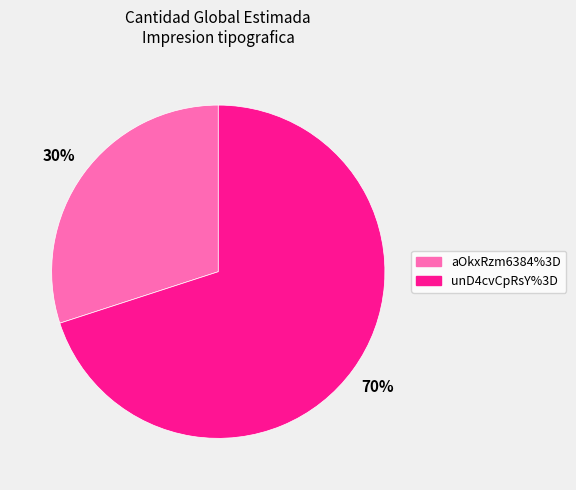

Rank the categories by value from lowest to highest.

aOkxRzm6384%3D, unD4cvCpRsY%3D